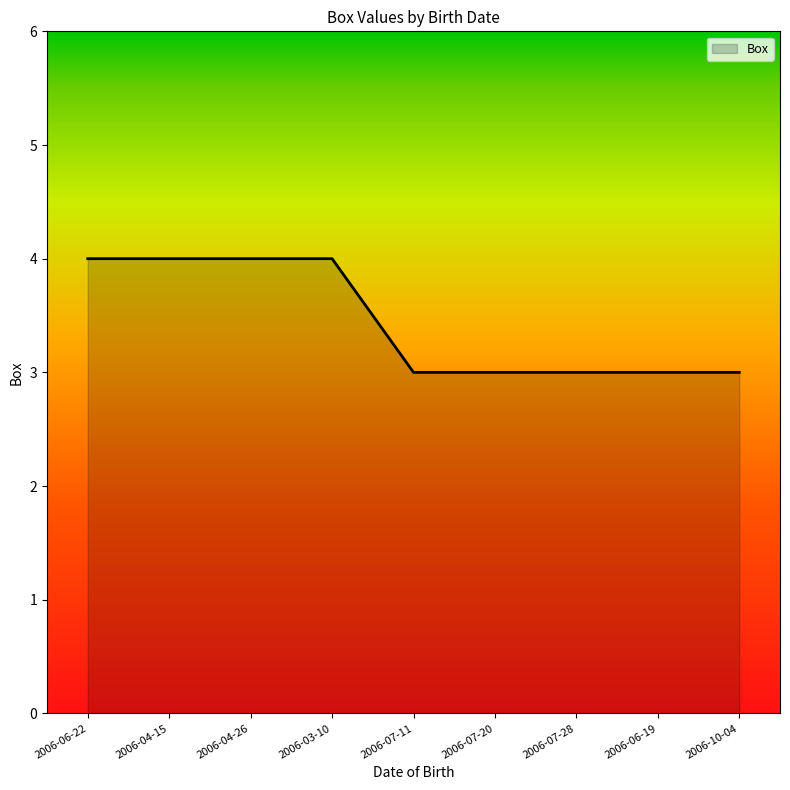

What position from the left is 2006-07-28?

7